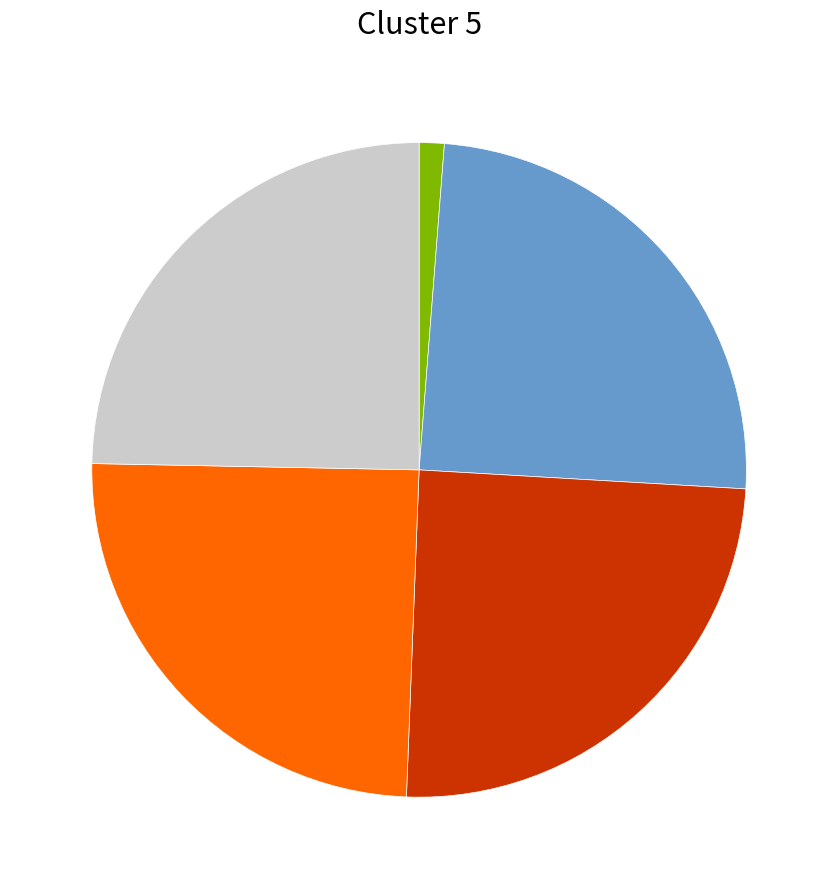

How many slices are in this pie chart?

5